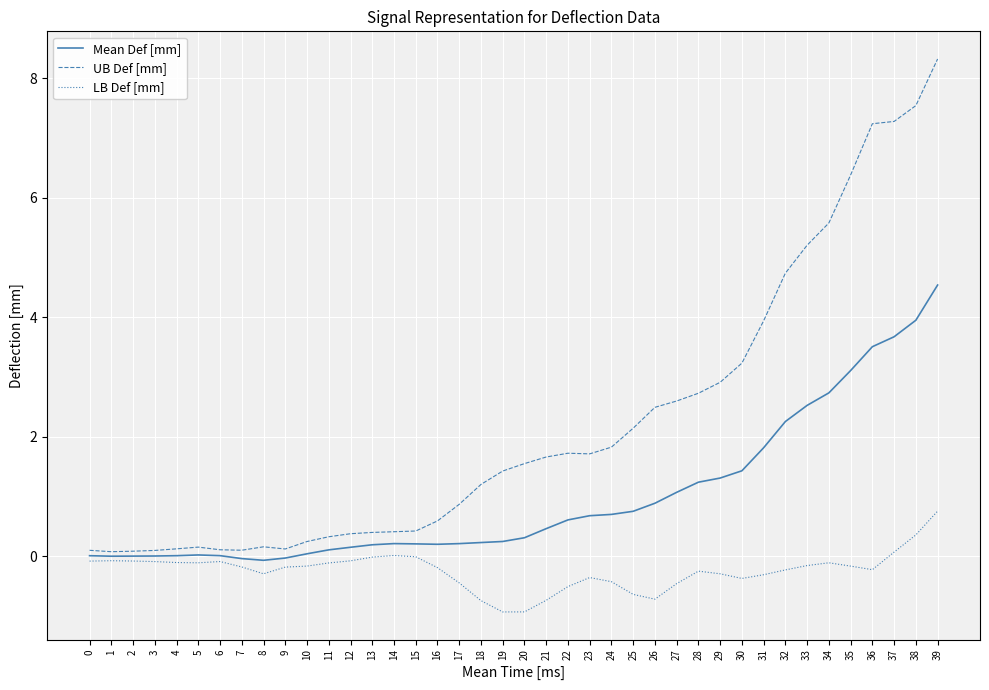

Which category has the highest value across all series?

39